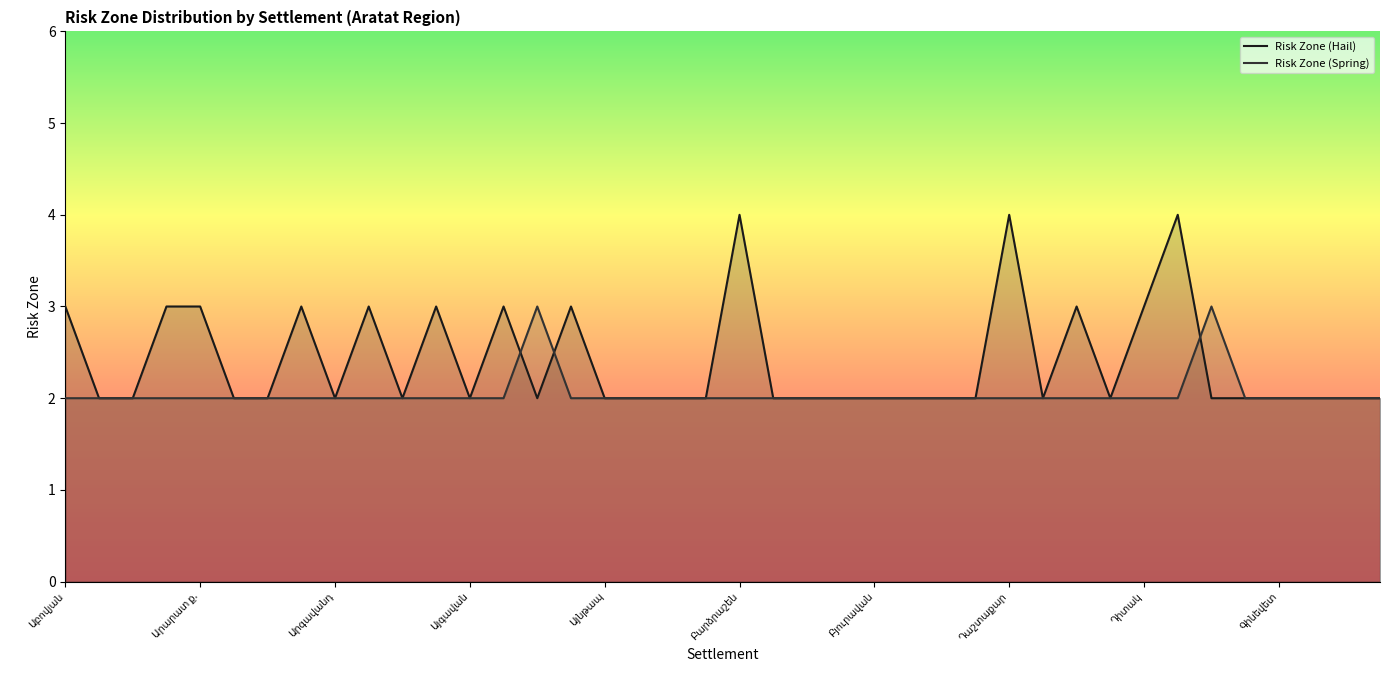

What are all the series names shown in the legend?

Risk Zone (Hail), Risk Zone (Spring)